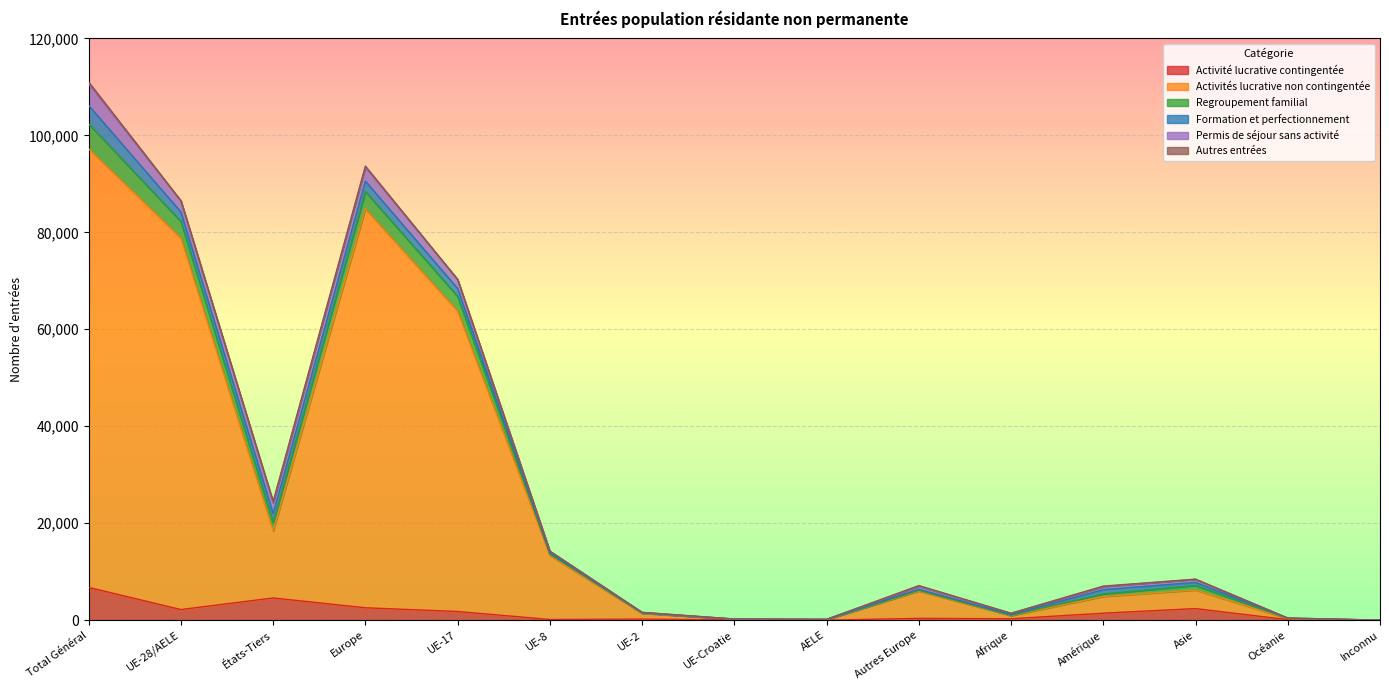

At which label does Activités lucrative non contingentée first exceed 6014?

Total Général